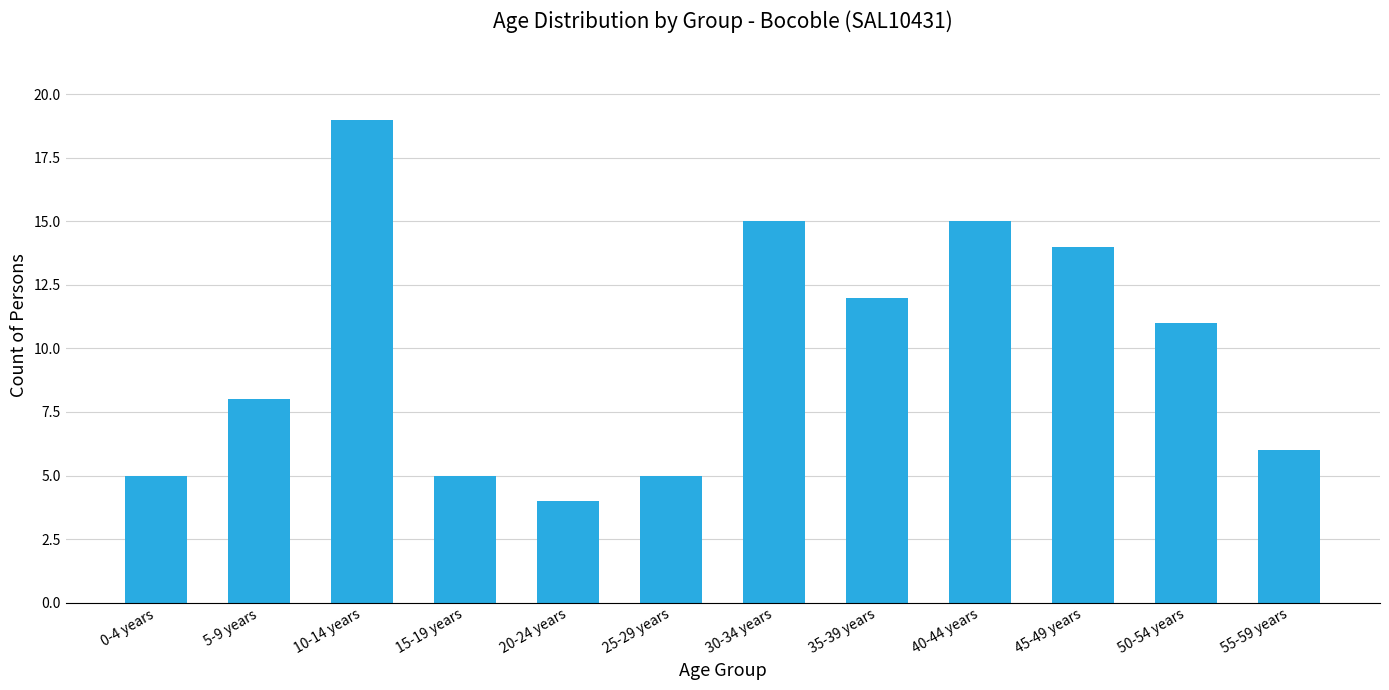

At which category does the chart reach its minimum across all series?

20-24 years